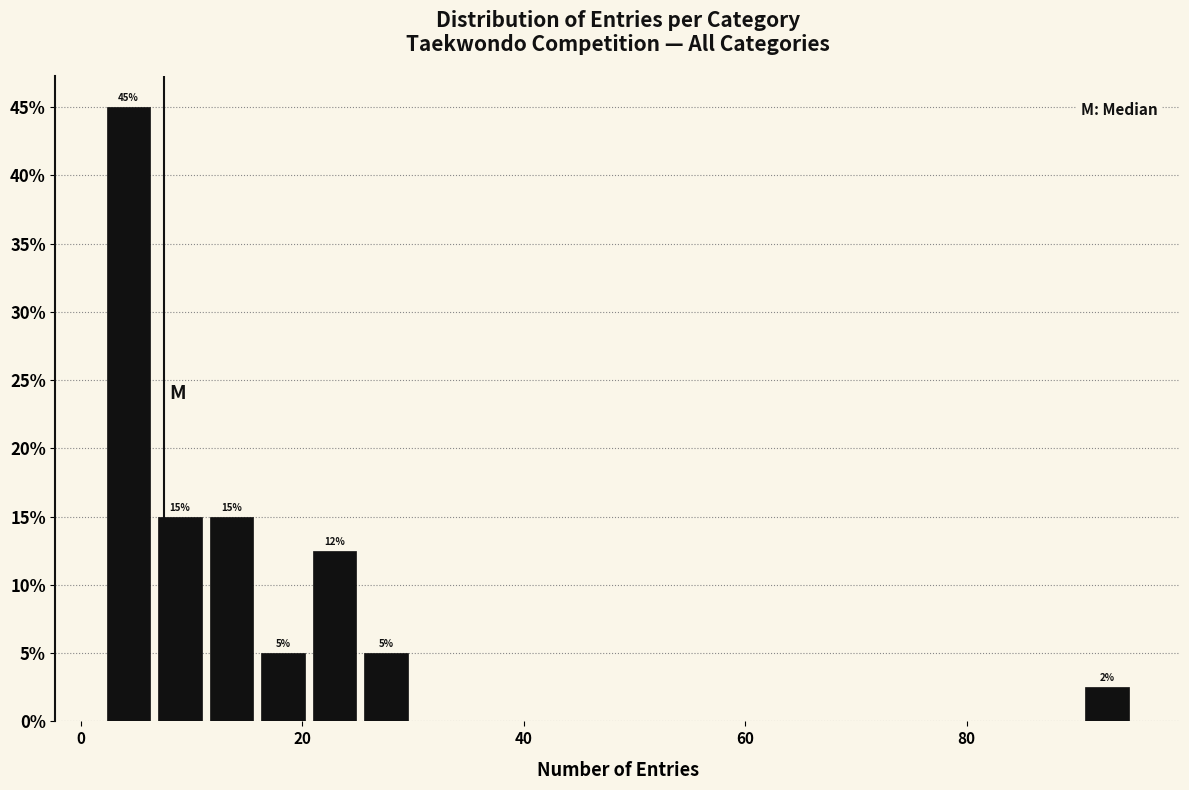

Read against the x-axis, roughly where is the centre of the tallest bar?

4